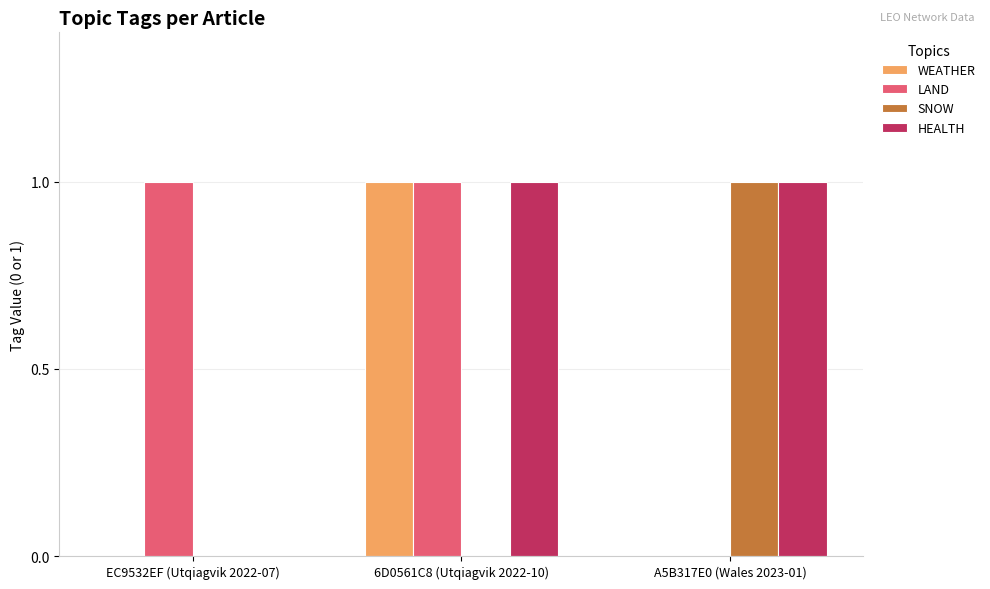

At which category is the sum across all series the highest?

6D0561C8 (Utqiagvik 2022-10)